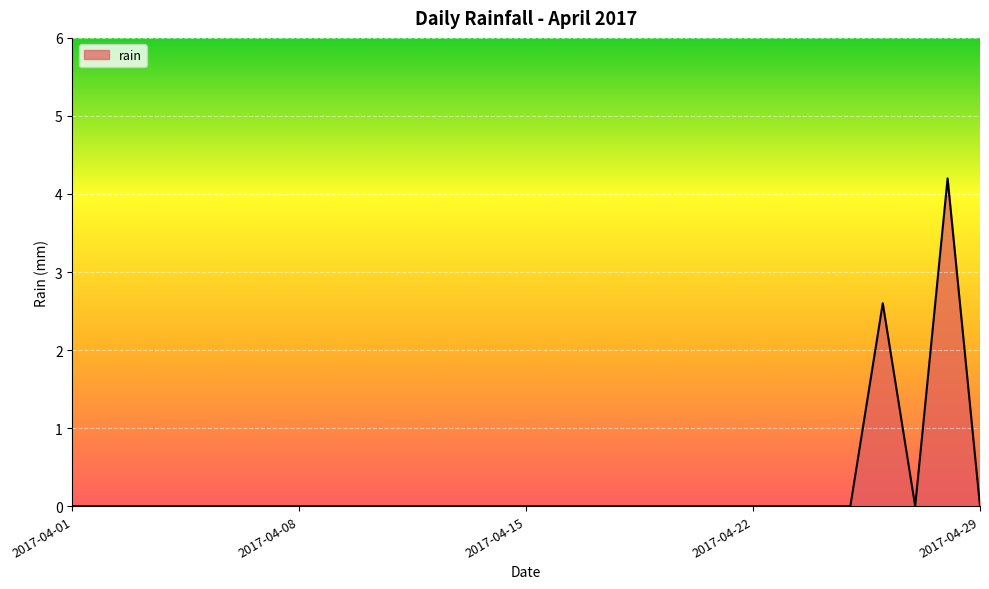

How many categories are shown in the chart?

29